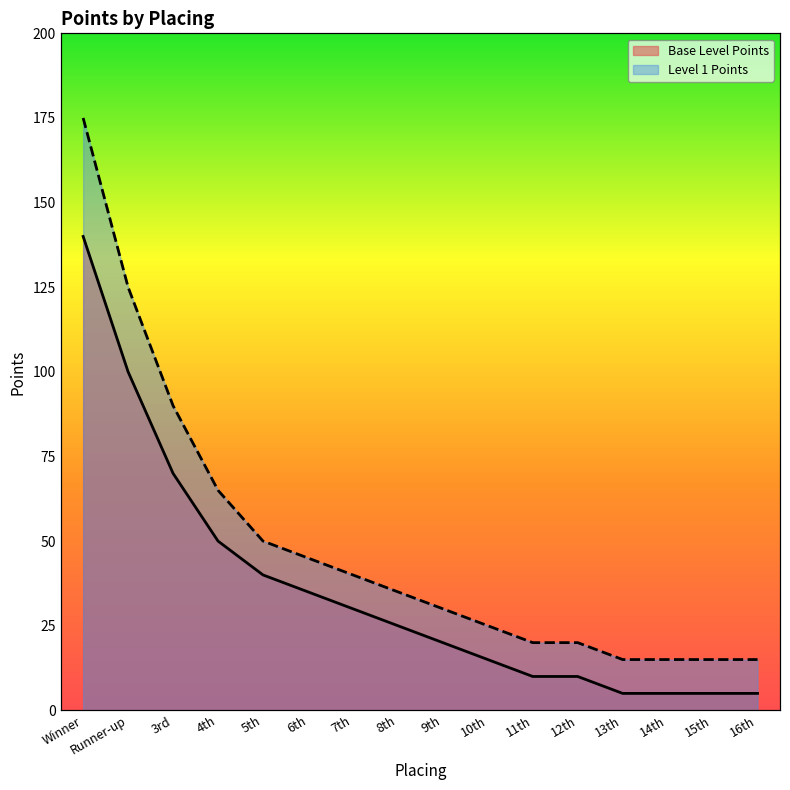

Which series changed the most between 3rd and 11th?

Level 1 Points